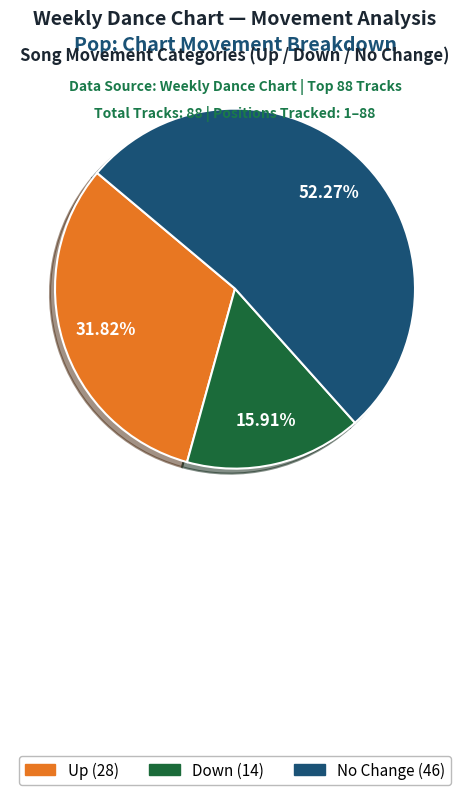

What is the majority slice?

No Change (46)